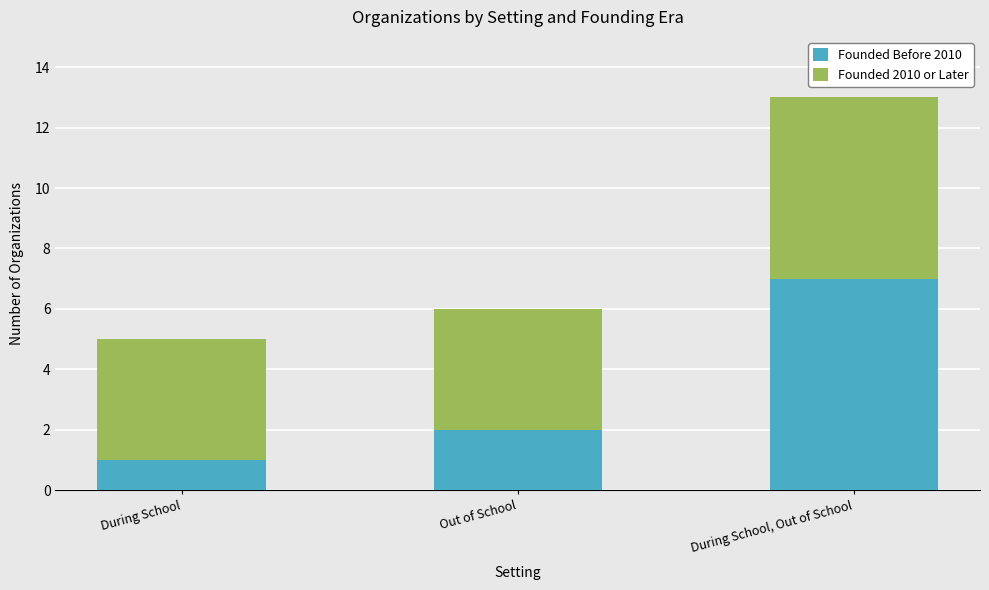

Does the chart contain any negative values?

No